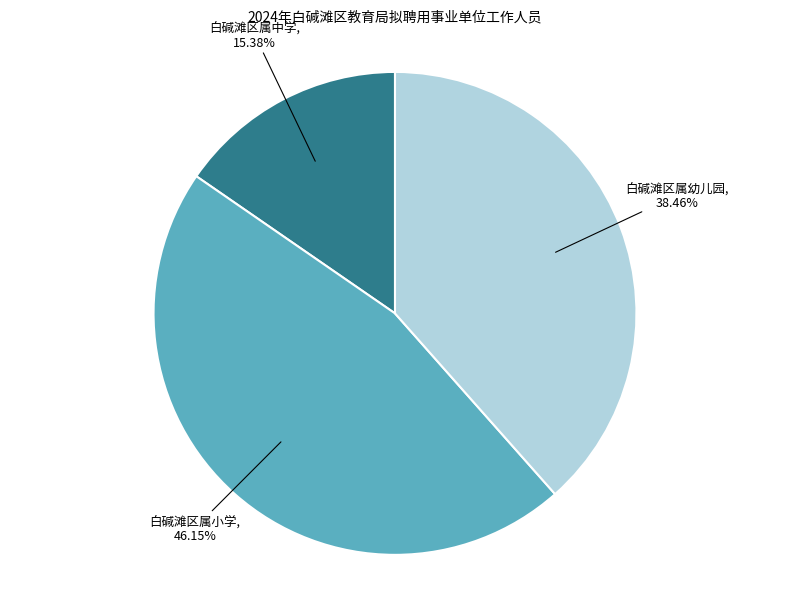

To the nearest percent, what is the combined percentage of 白碱滩区属中学 and 白碱滩区属幼儿园?

54%